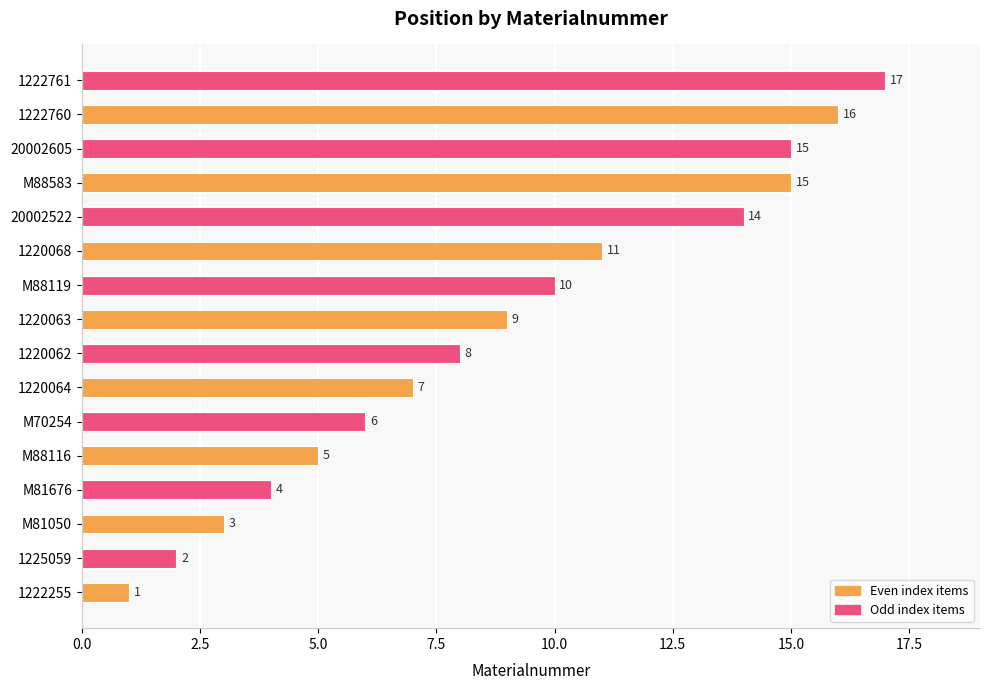

What is the minimum value shown in the chart?

1